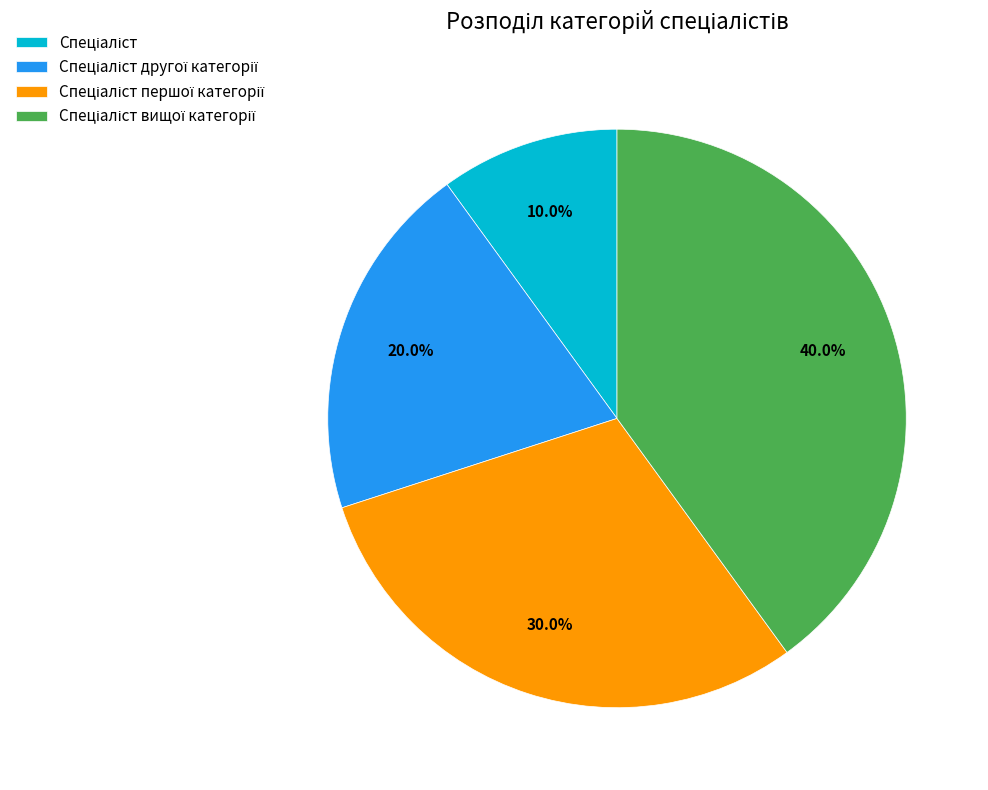

Is there a majority slice in this chart?

No